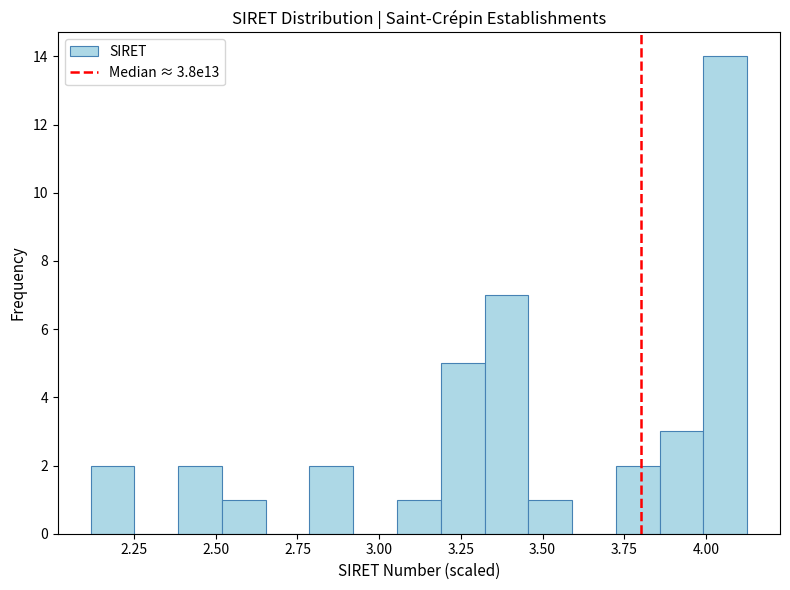

Around what value on the x-axis is the tallest bar? Give the approximate position of its centre, as read against the axis.

4.05